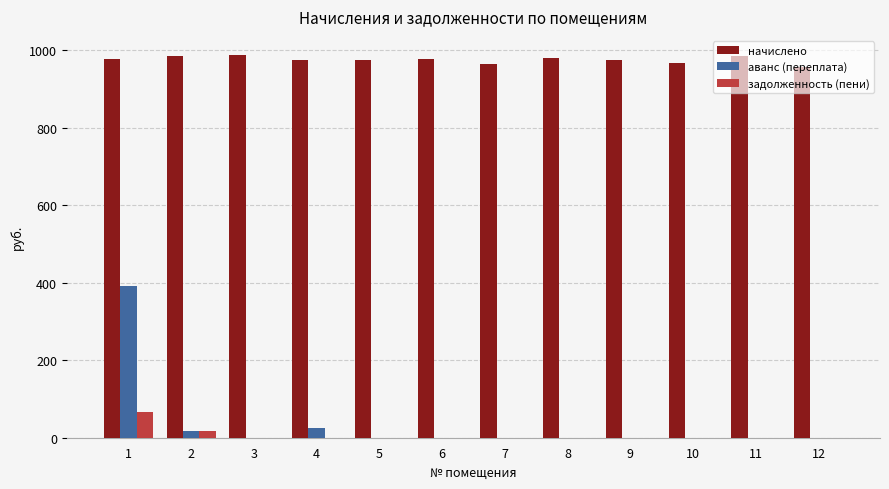

How many groups of bars are there?

12